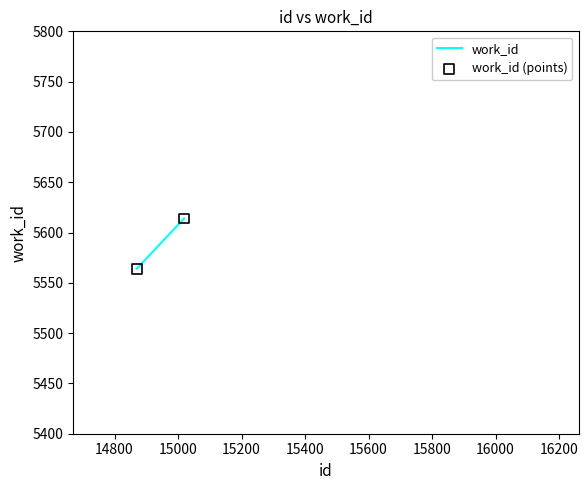

What is the range of X values (max minus min)?

149